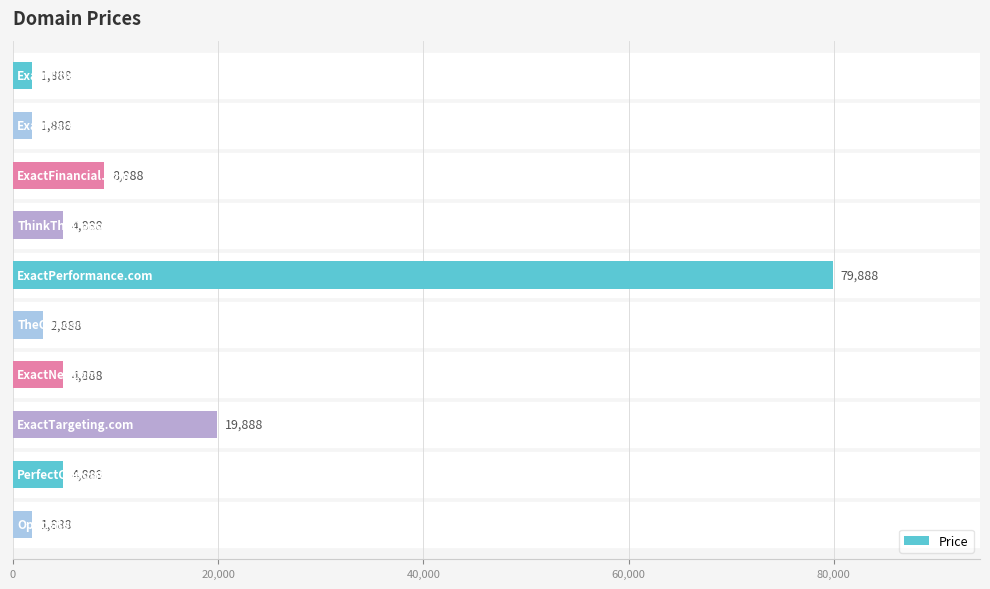

What is the maximum value shown in the chart?

79888